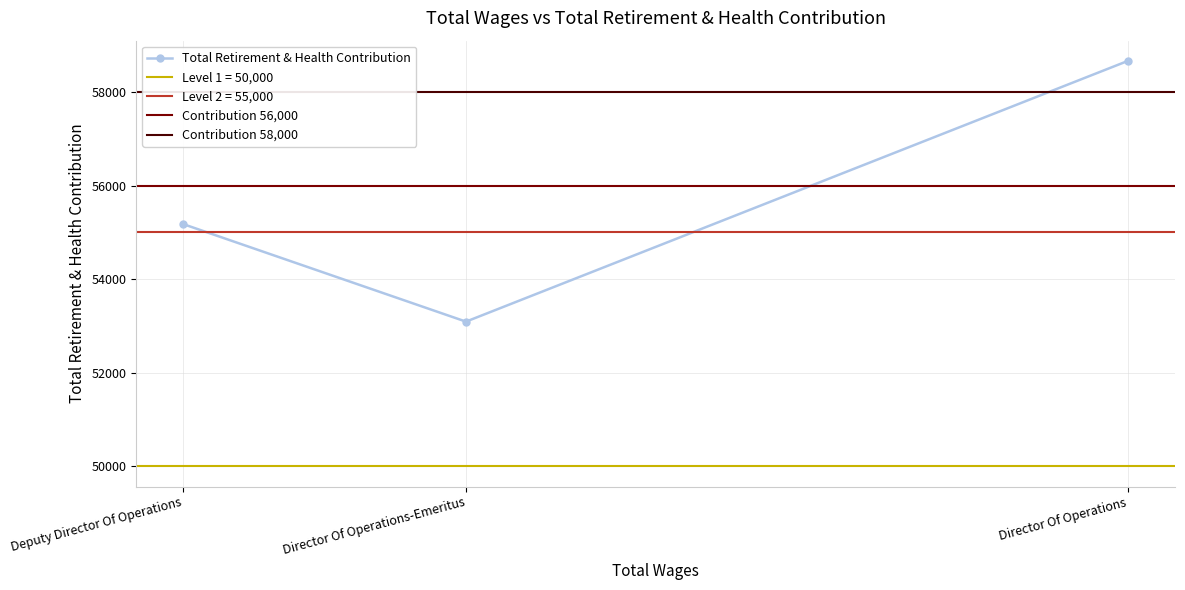

What is the value of the Total Retirement & Health Contribution point at the 1st from the left?

55174